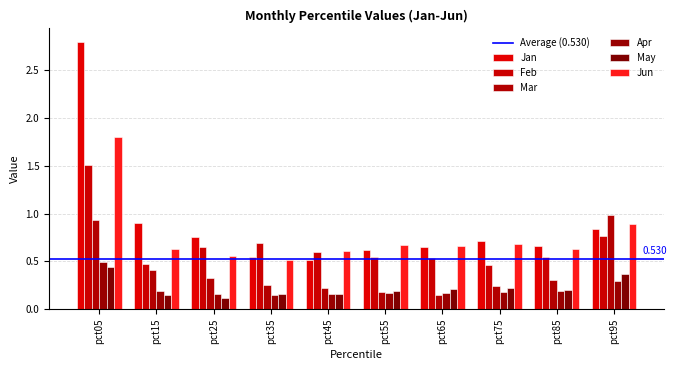

At pct95, list the series in order from smallest to largest.

Apr, May, Feb, Jan, Jun, Mar